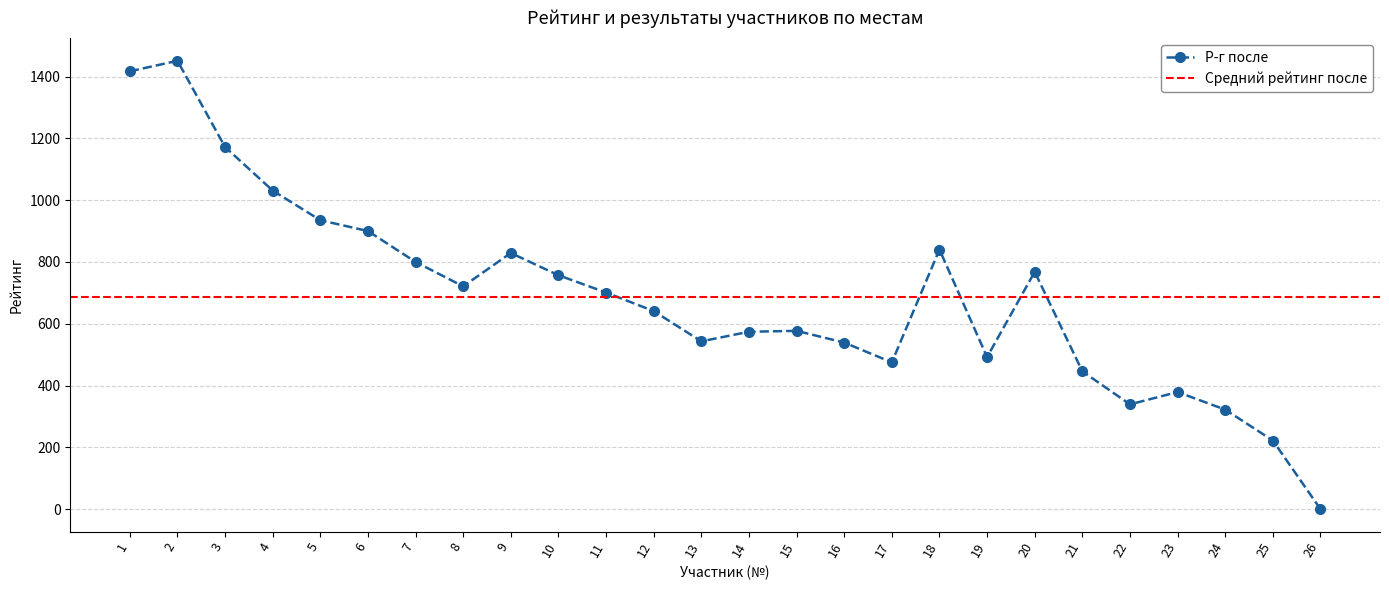

At which category is the sum across all series the highest?

2